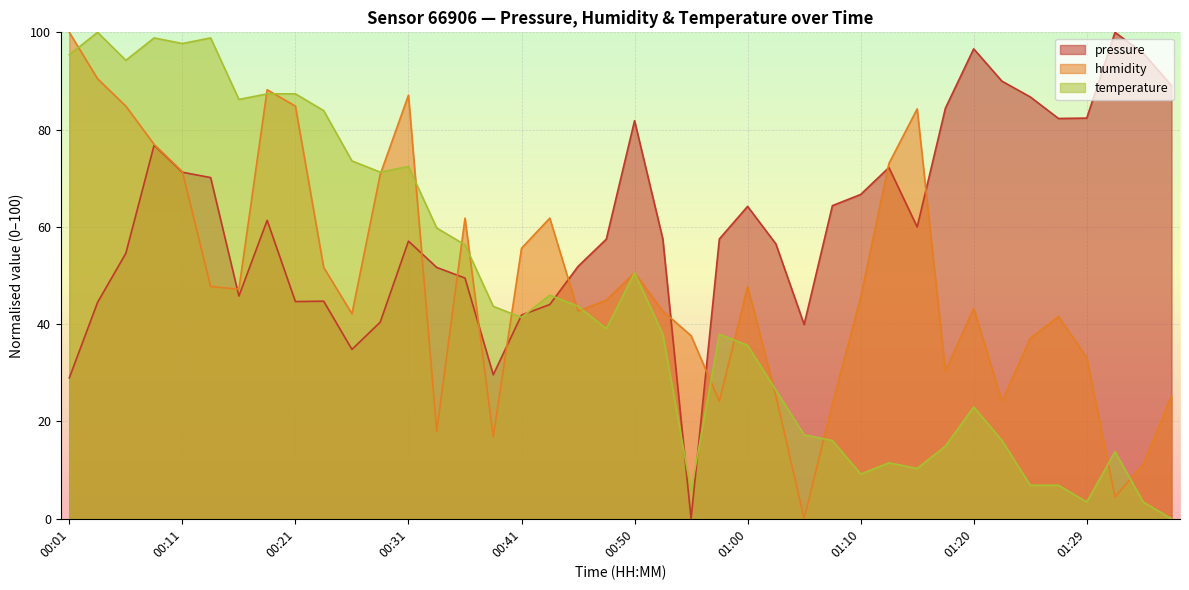

What is the average value of the humidity series?

48.8